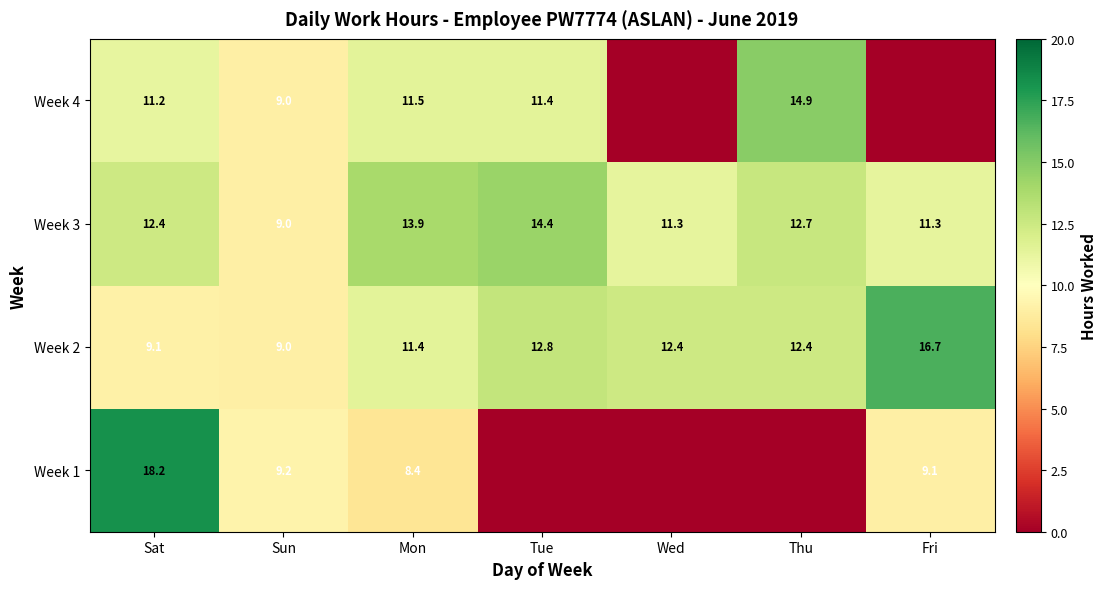

How many data points does each series have?

7